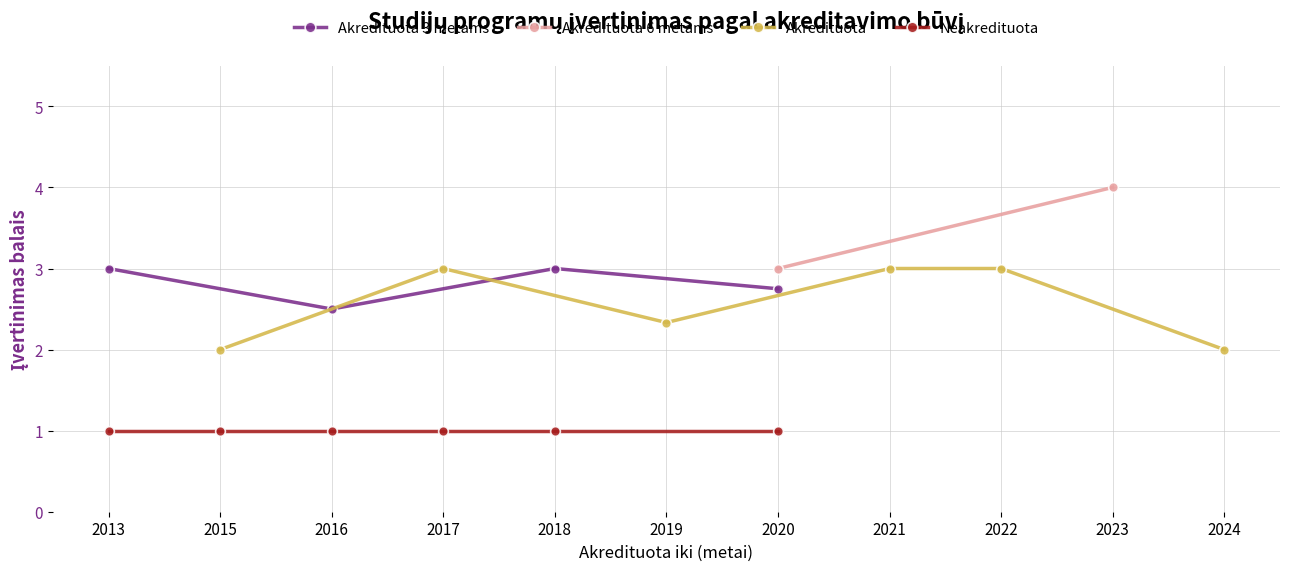

How many lines are shown in the chart?

4